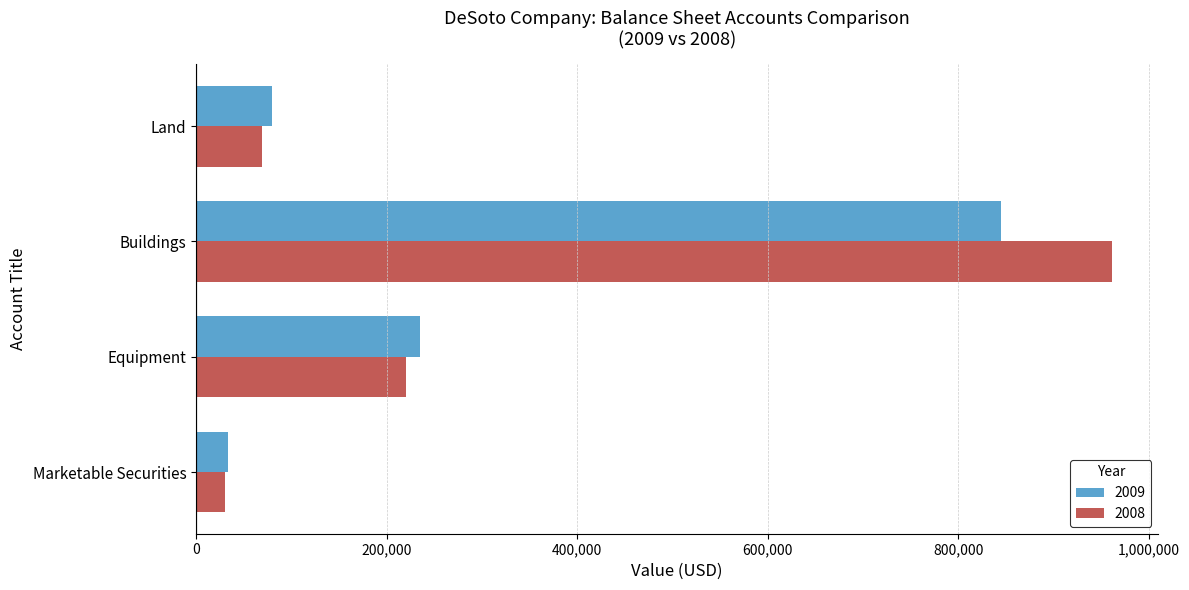

Which series has the largest range (max minus min)?

2008